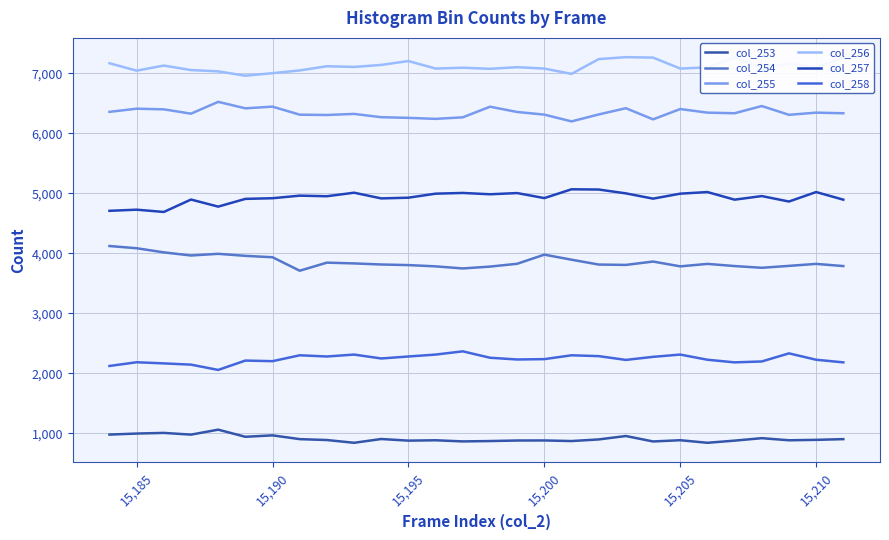

How many lines are shown in the chart?

6